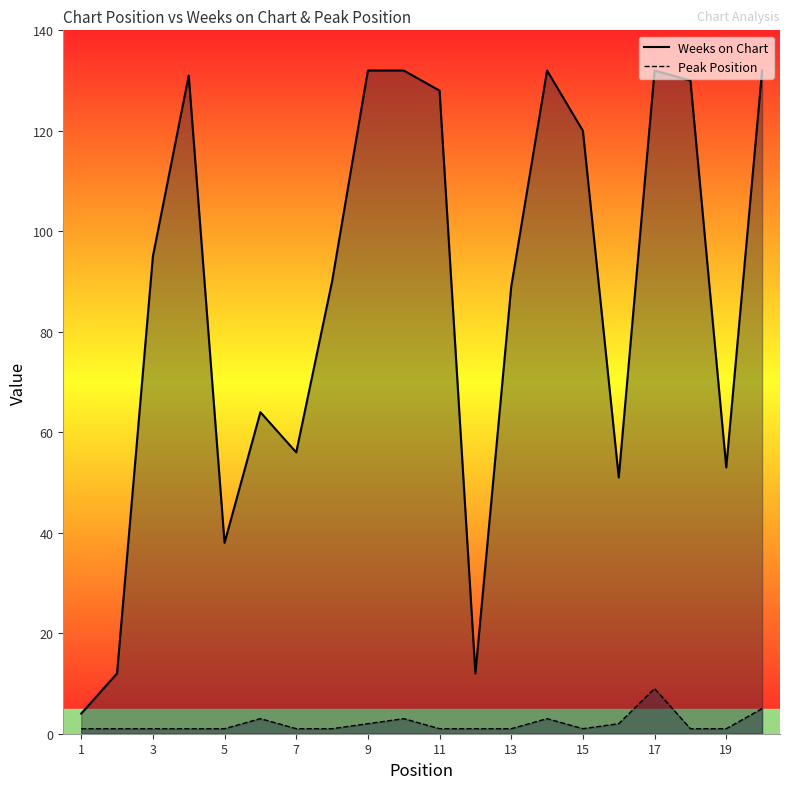

Between 1 and 13, which series saw the biggest shift?

Weeks on Chart